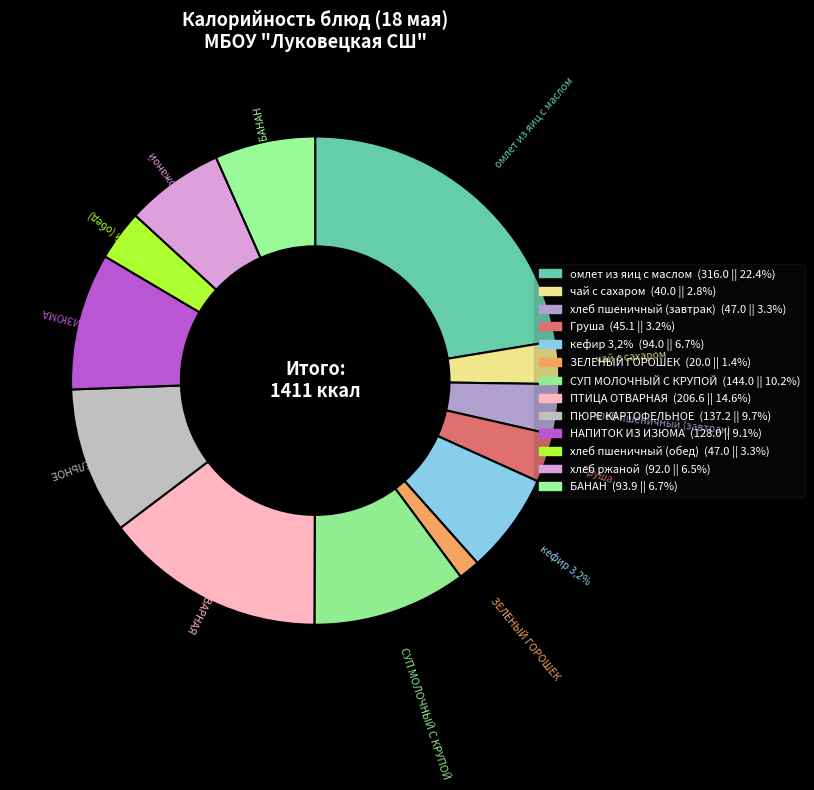

True or false: БАНАН accounts for 7% of the total.

True